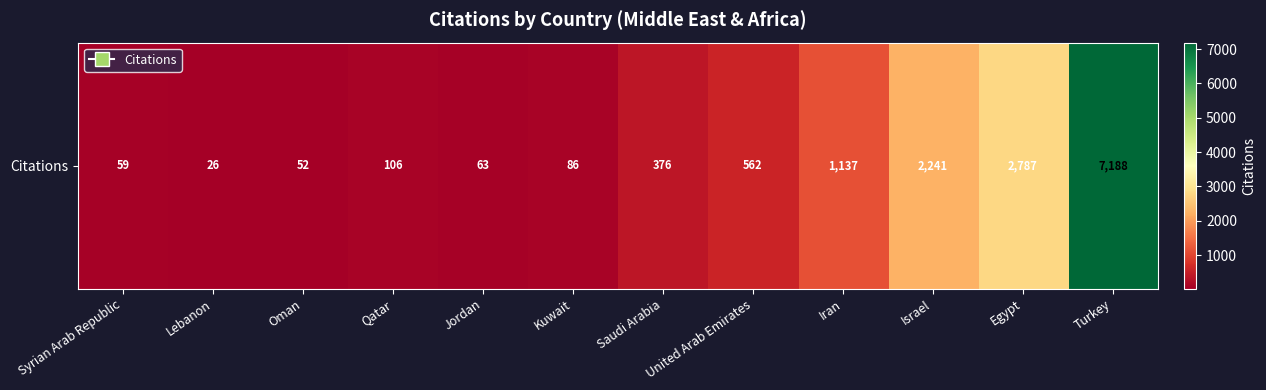

The value at Qatar is 22. True or false?

False